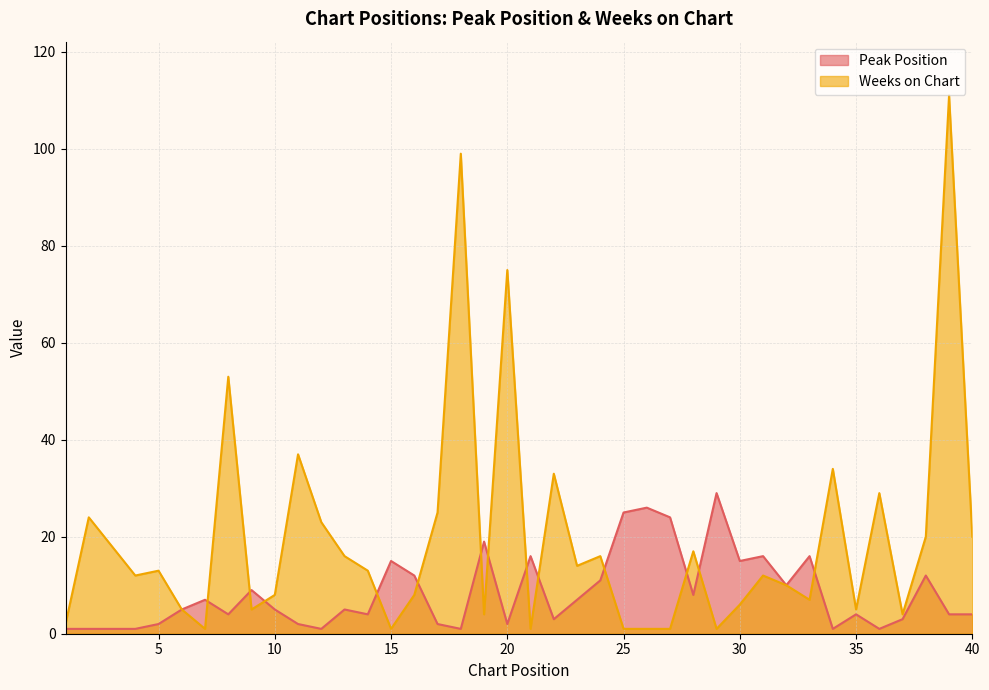

What are all the series names shown in the legend?

Peak Position, Weeks on Chart